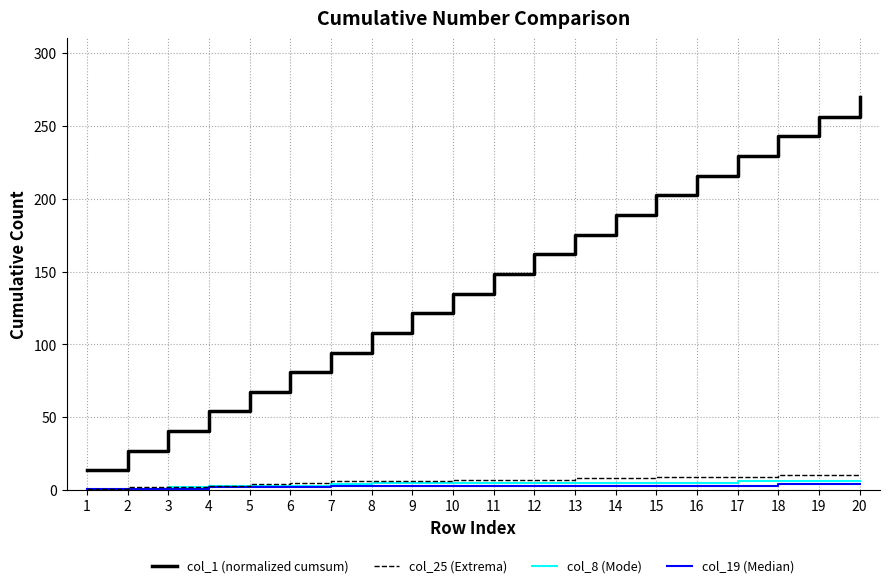

The col_1 (normalized cumsum) series shows 13.5 at 1. True or false?

True